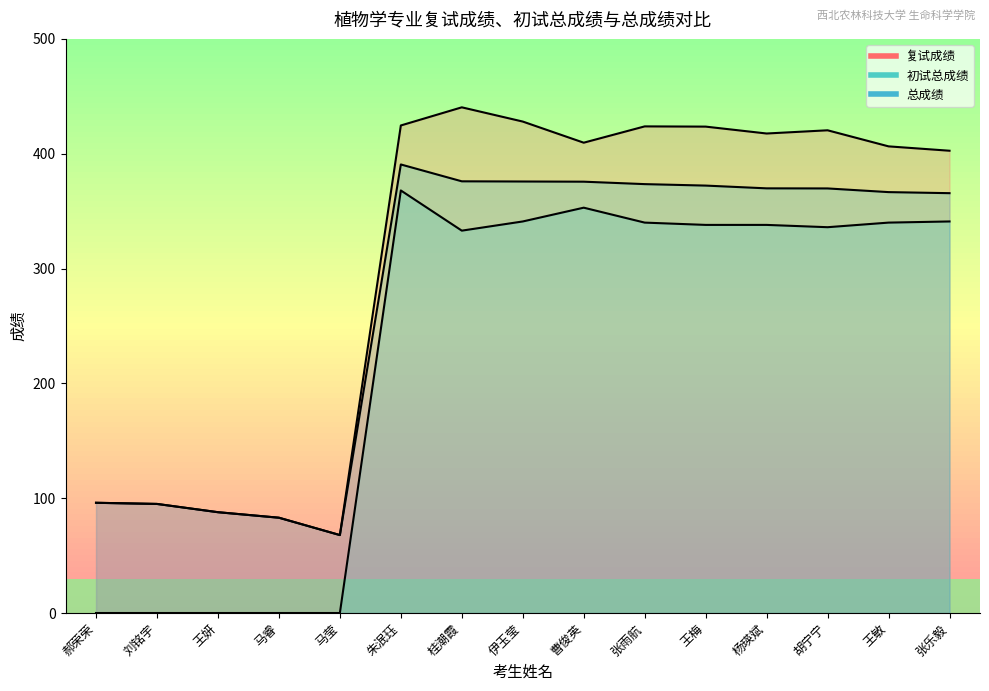

What are all the series names shown in the legend?

复试成绩, 初试总成绩, 总成绩